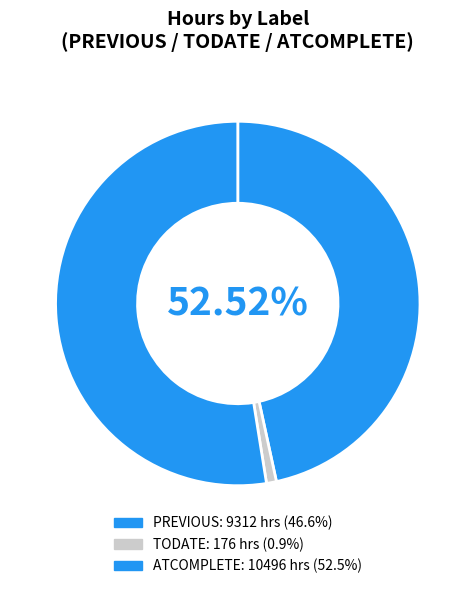

Rank the categories by value from lowest to highest.

TODATE, PREVIOUS, ATCOMPLETE